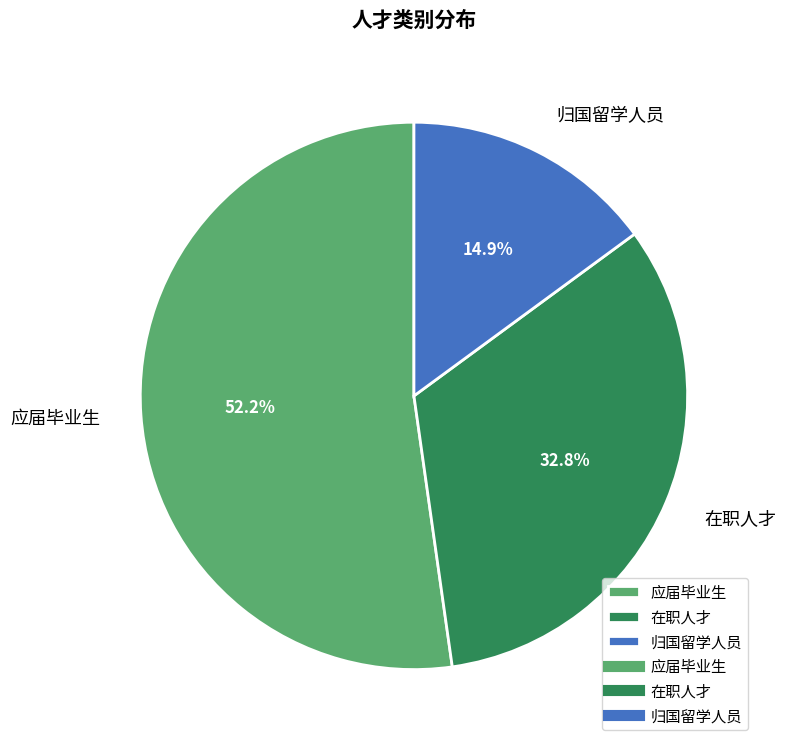

To the nearest percent, what is the difference between the largest and smallest slice percentages?

37%